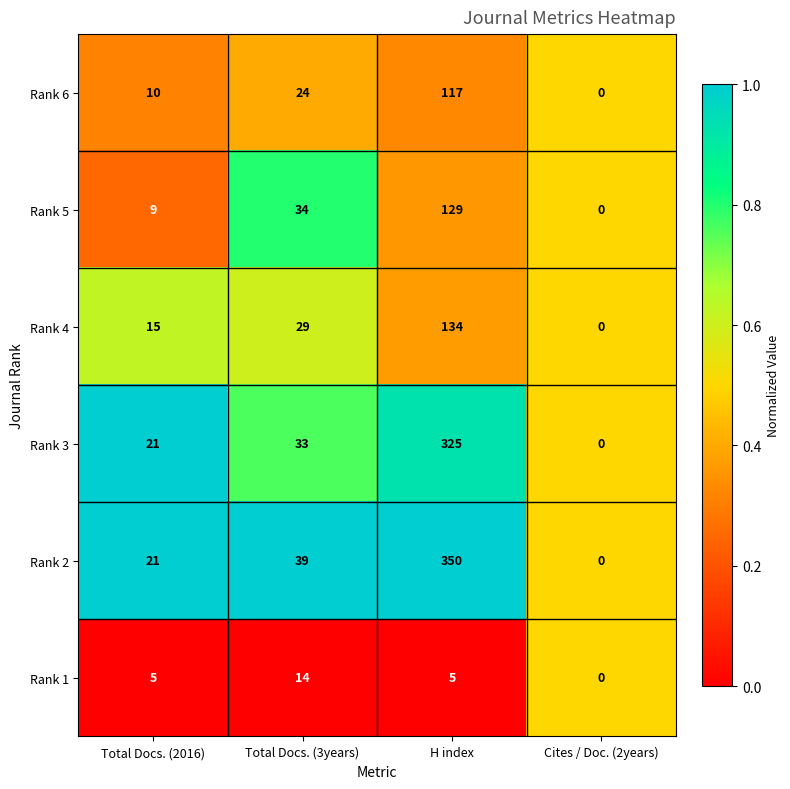

Count the number of categories in the chart.

4